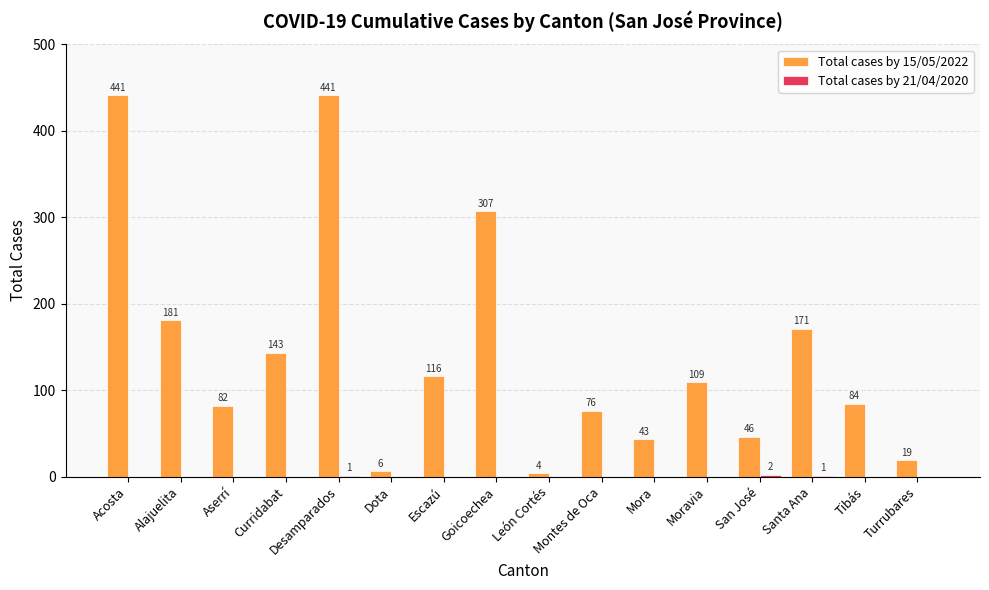

What is the spread (max minus min) of values at Mora?

43